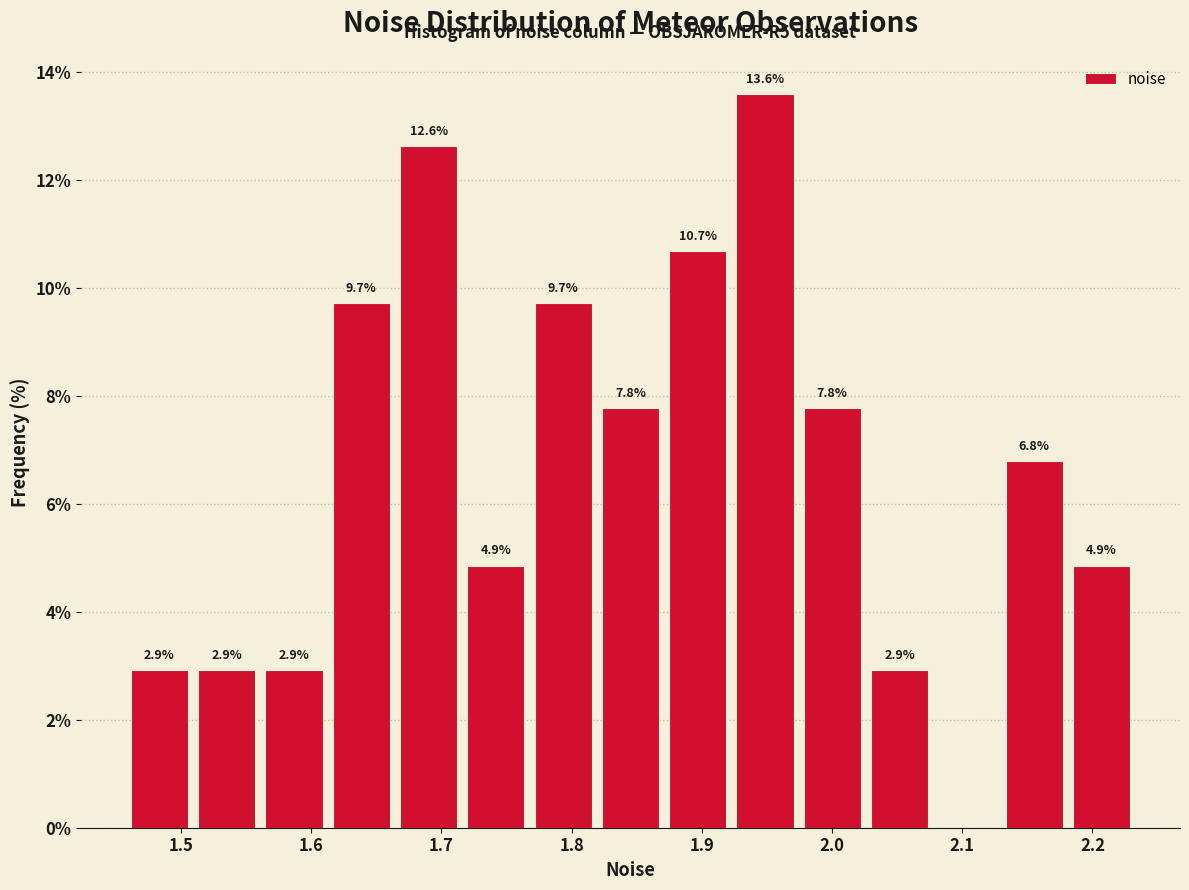

Which range on the x-axis has the tallest bar?

1.92 to 1.97